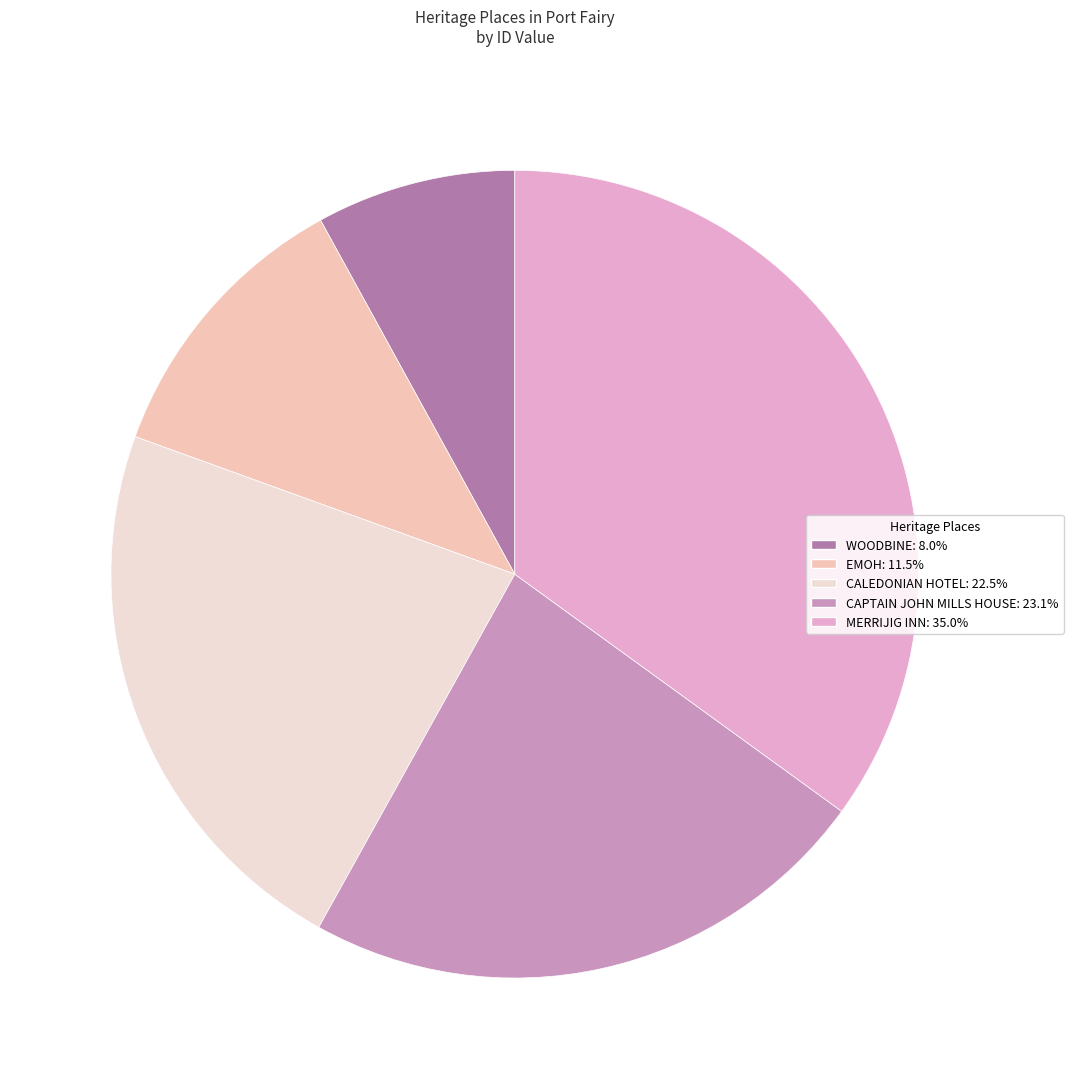

Which category has the smallest portion of the pie?

WOODBINE